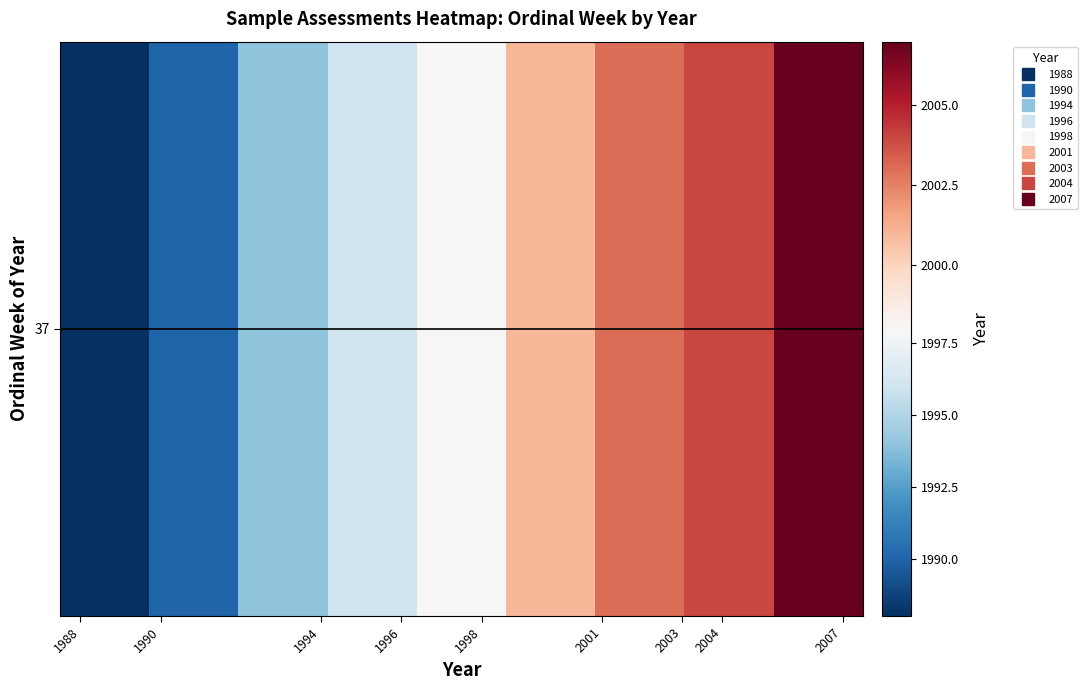

Is it true that the value at 1996 is 1996?

True